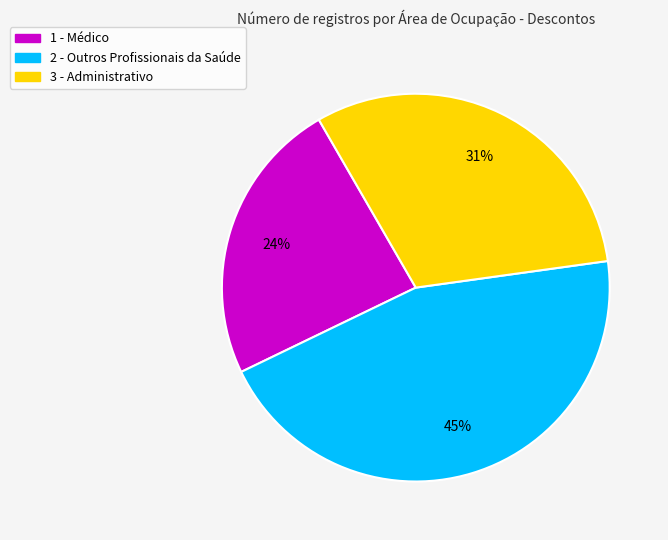

What is the smallest slice in the pie chart?

1 - Médico